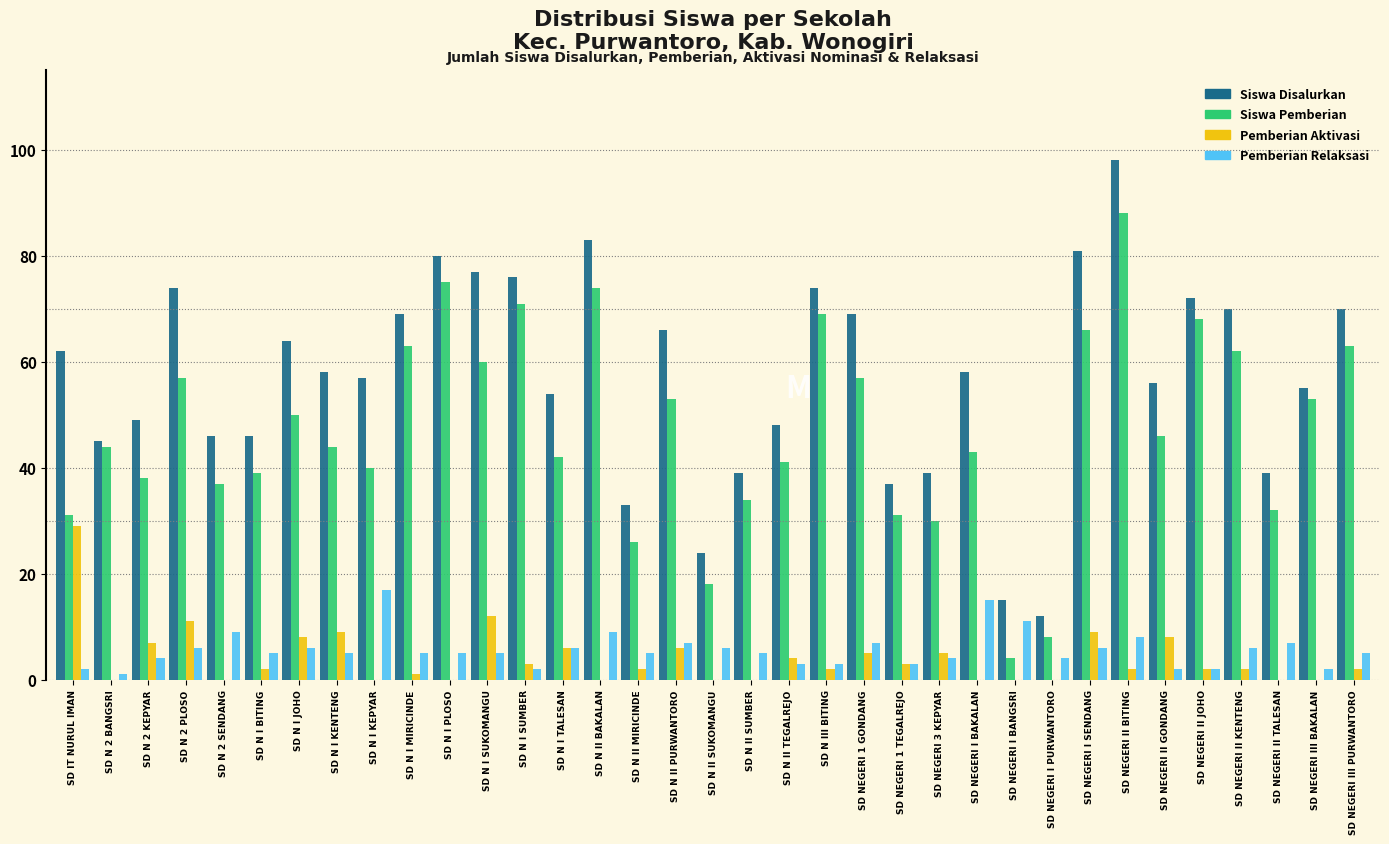

Which series has the largest total across all categories?

Siswa Disalurkan